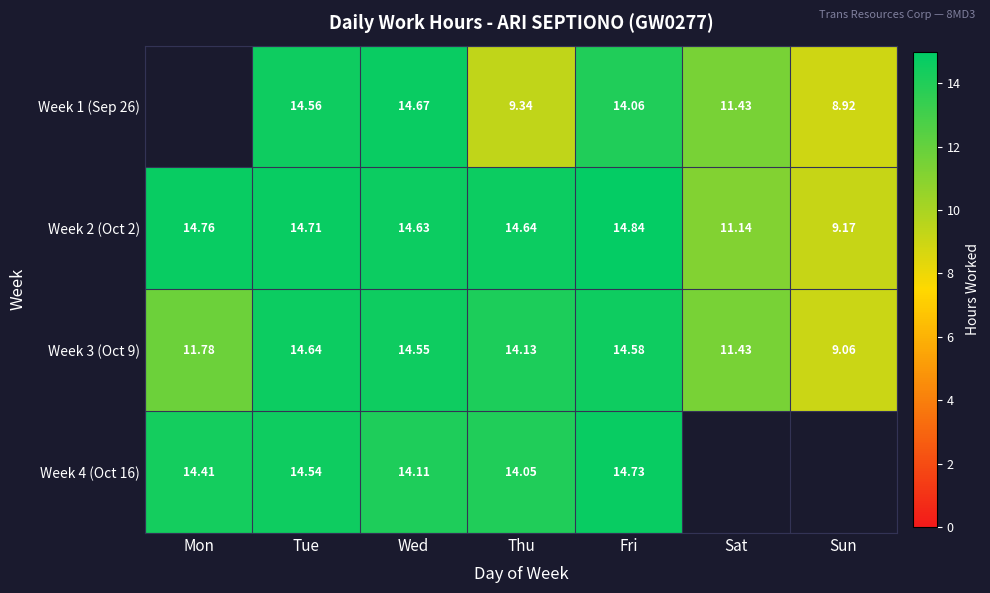

What is the difference between the maximum and minimum values in the Week 2 (Oct 2) series?

5.7